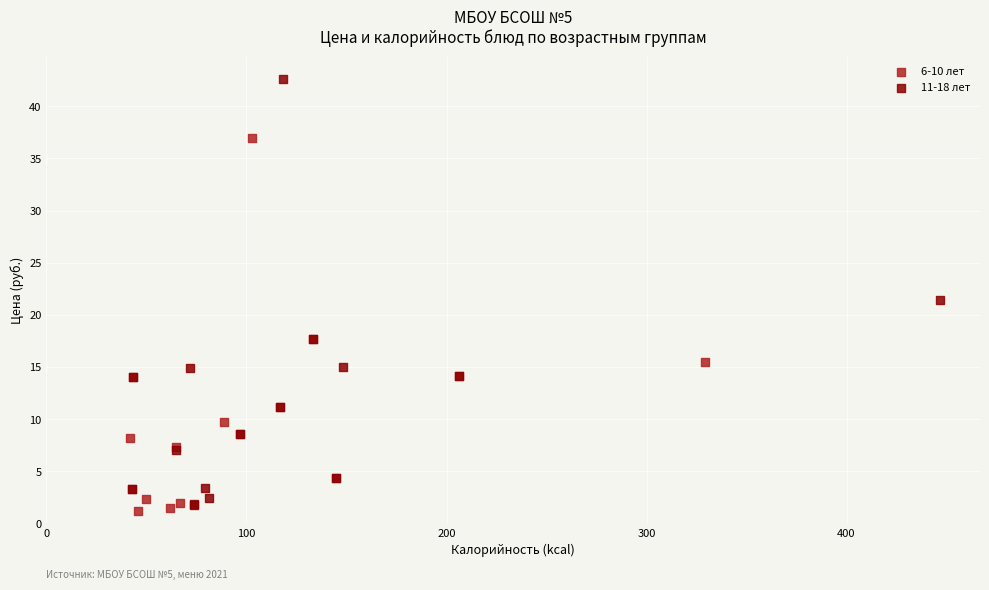

Which series has the largest Y range (max minus min)?

11-18 лет